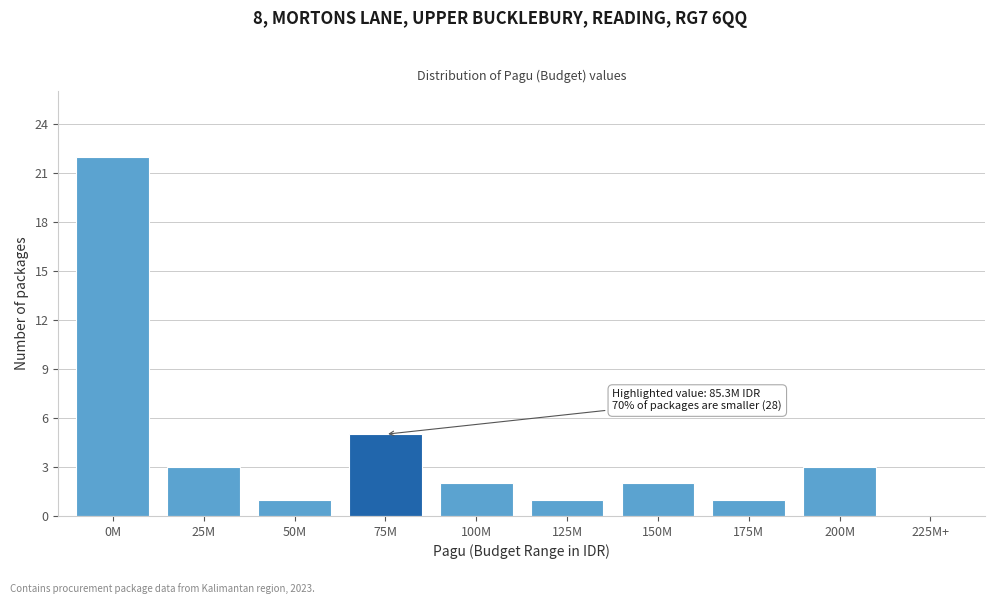

Reading left to right, extract all data points from this chart.

0M=22	25M=3	50M=1	75M=5	100M=2	125M=1	150M=2	175M=1	200M=3	225M+=0